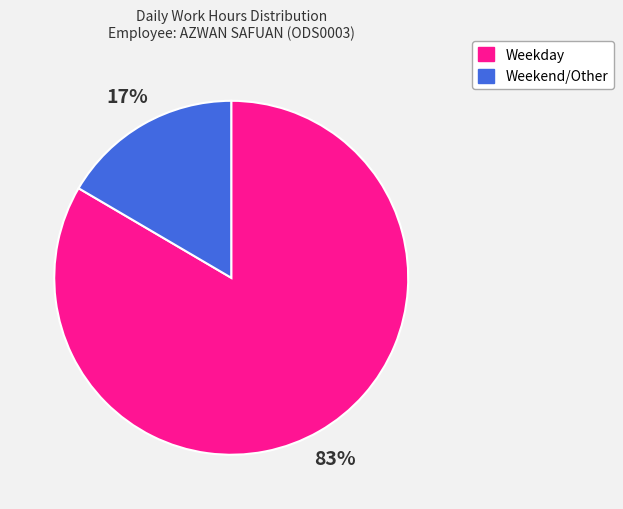

To the nearest percent, what is the average slice percentage?

50%